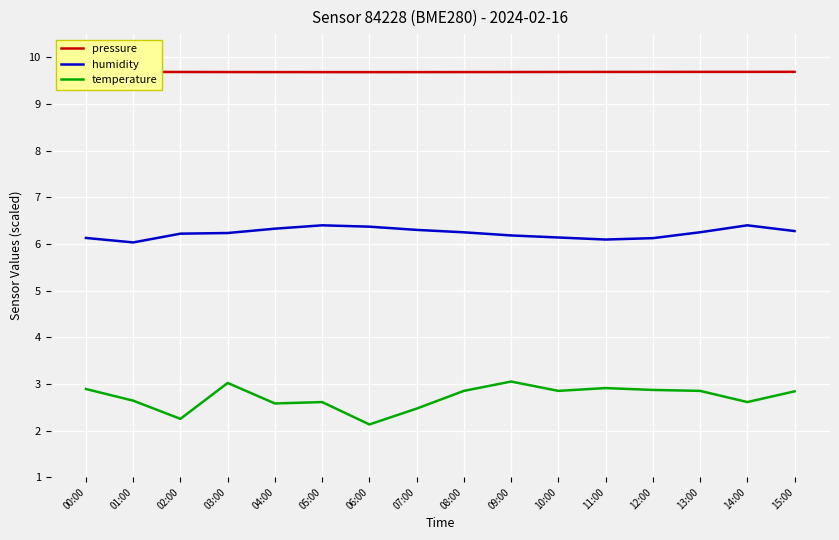

Where is the first local maximum for humidity?

05:00